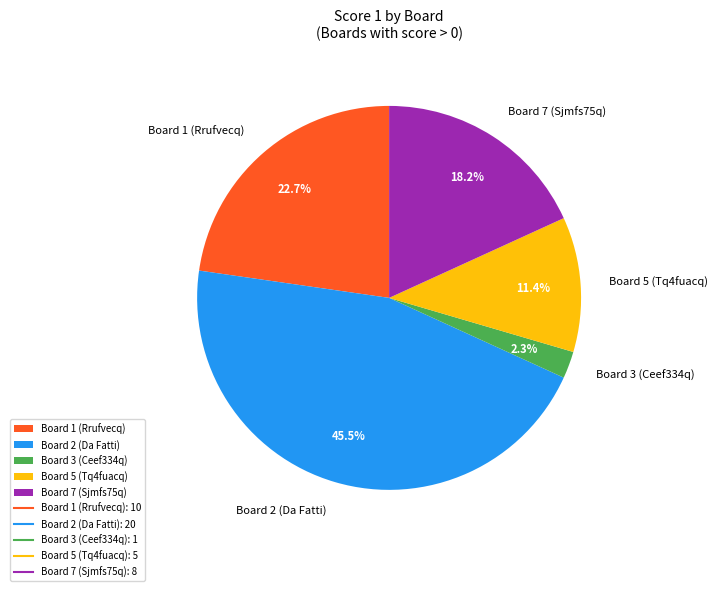

Which slice is the smallest?

Board 3 (Ceef334q)